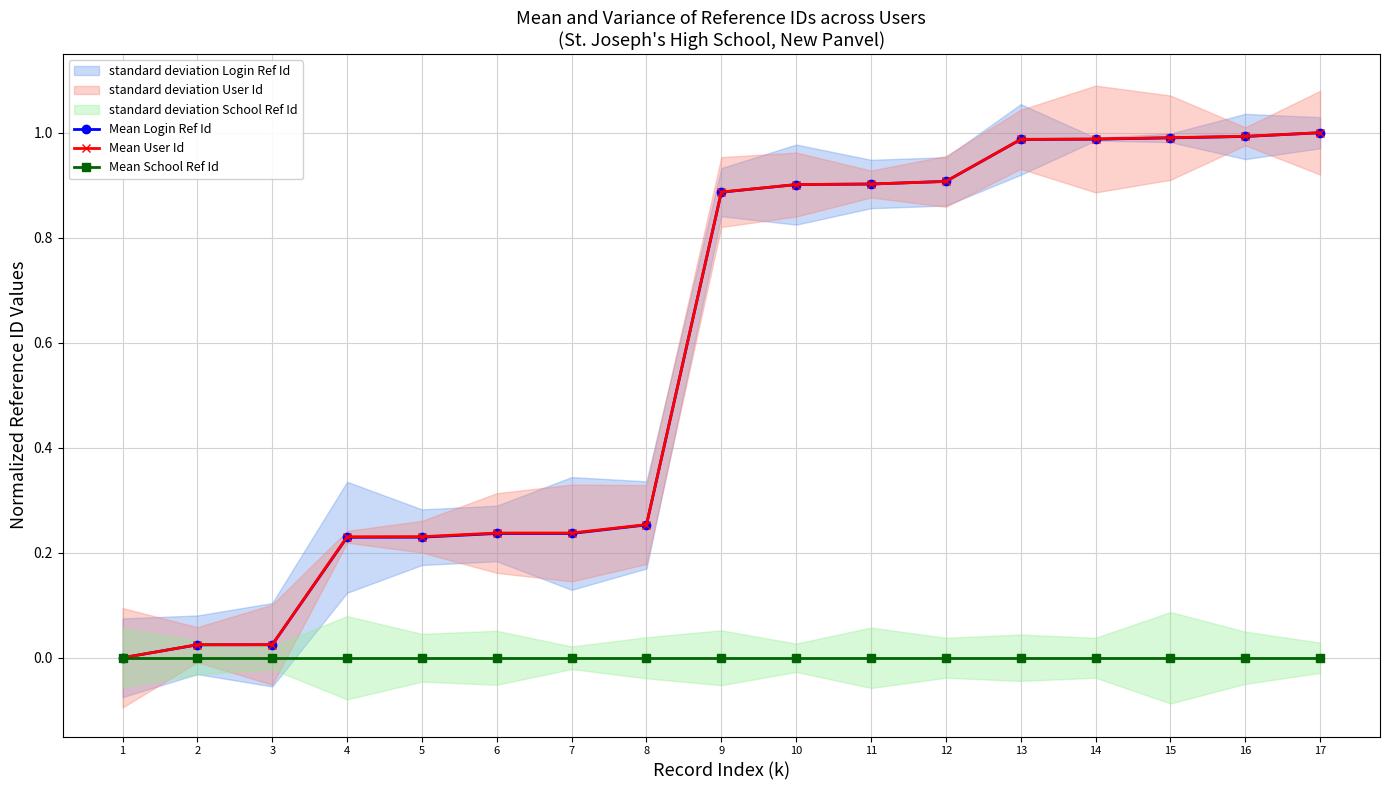

What is the average value of the Mean User Id series?

0.6